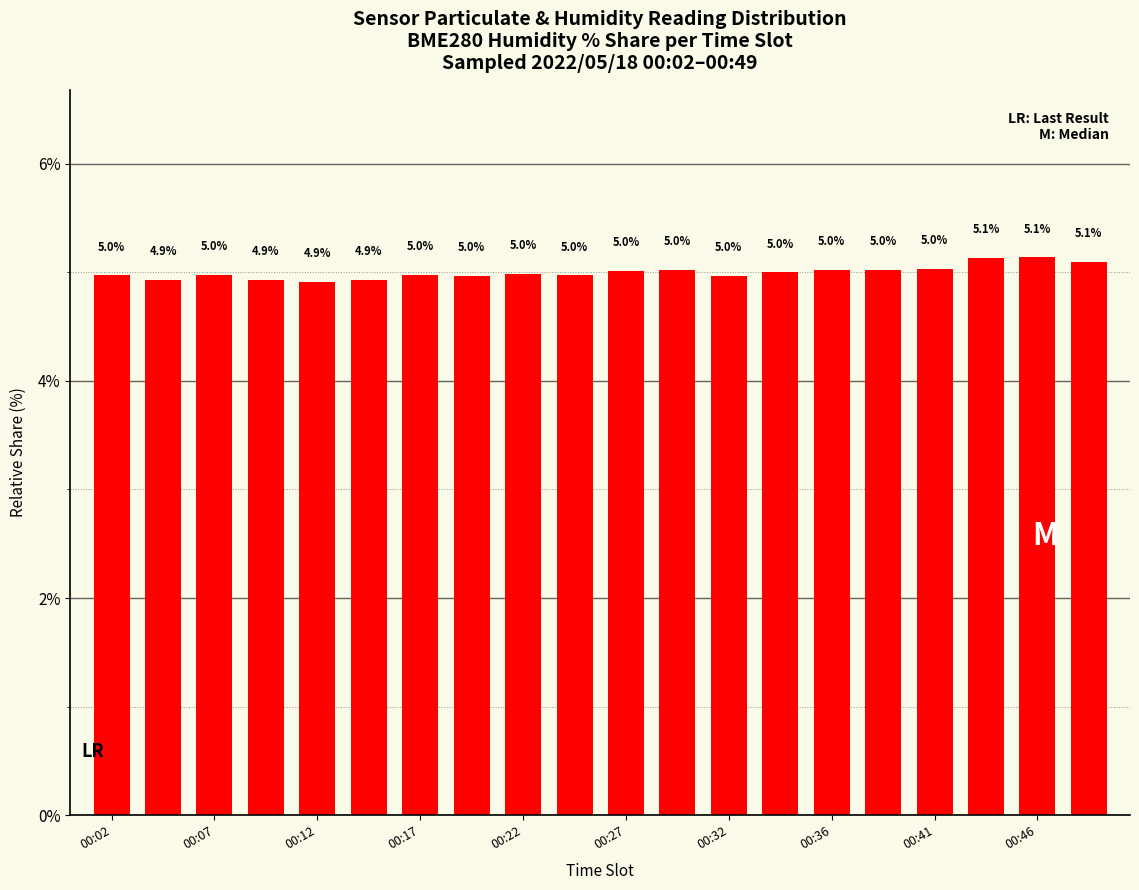

What is the value of the 4th bar from the left?

4.9